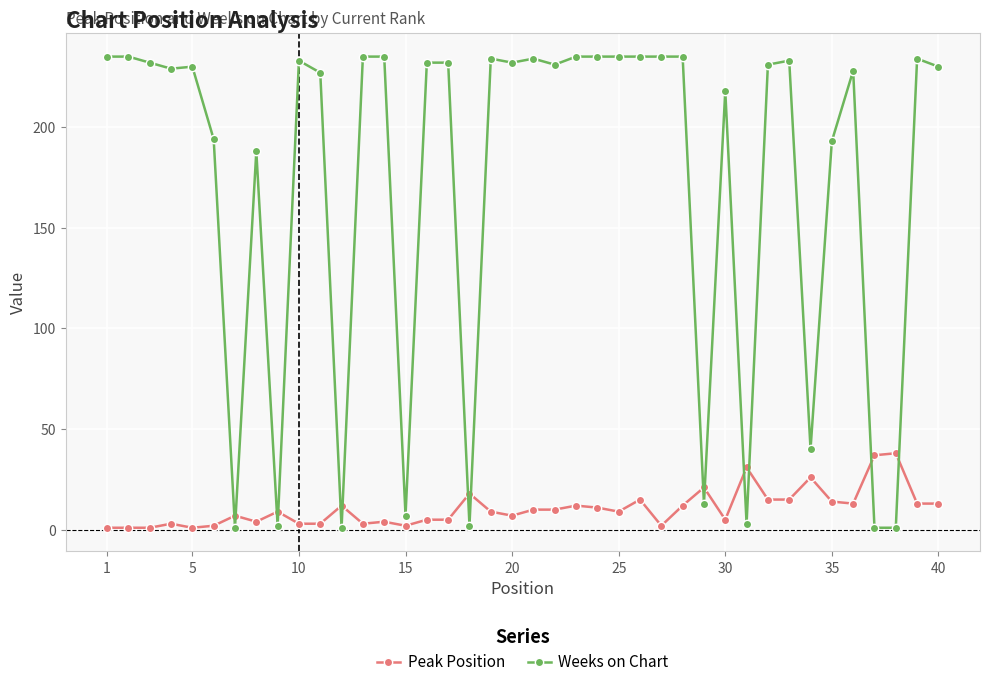

Which series has the largest total across all categories?

Weeks on Chart